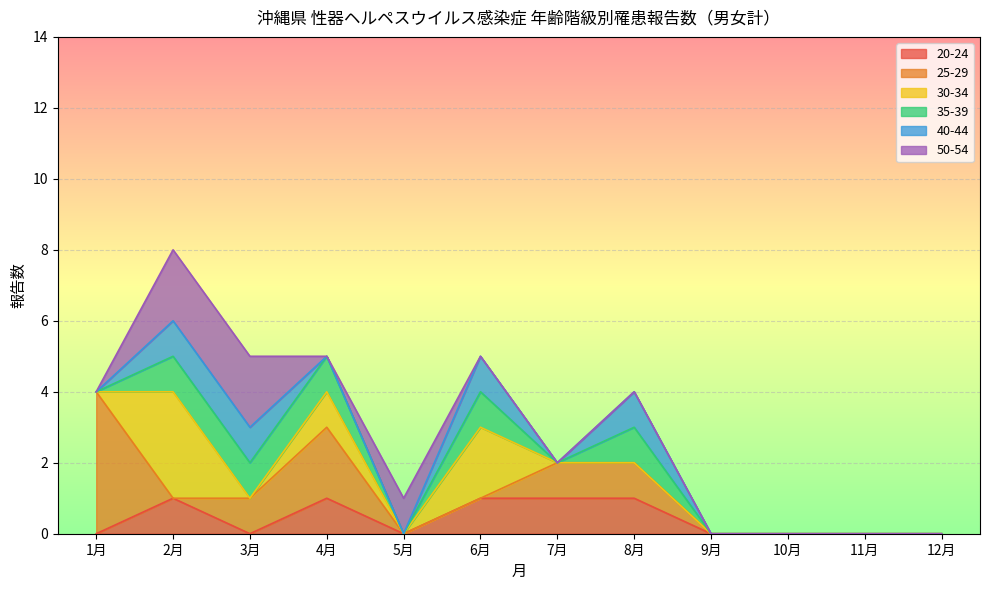

Where is 35-39 nearest to the value 0?

1月